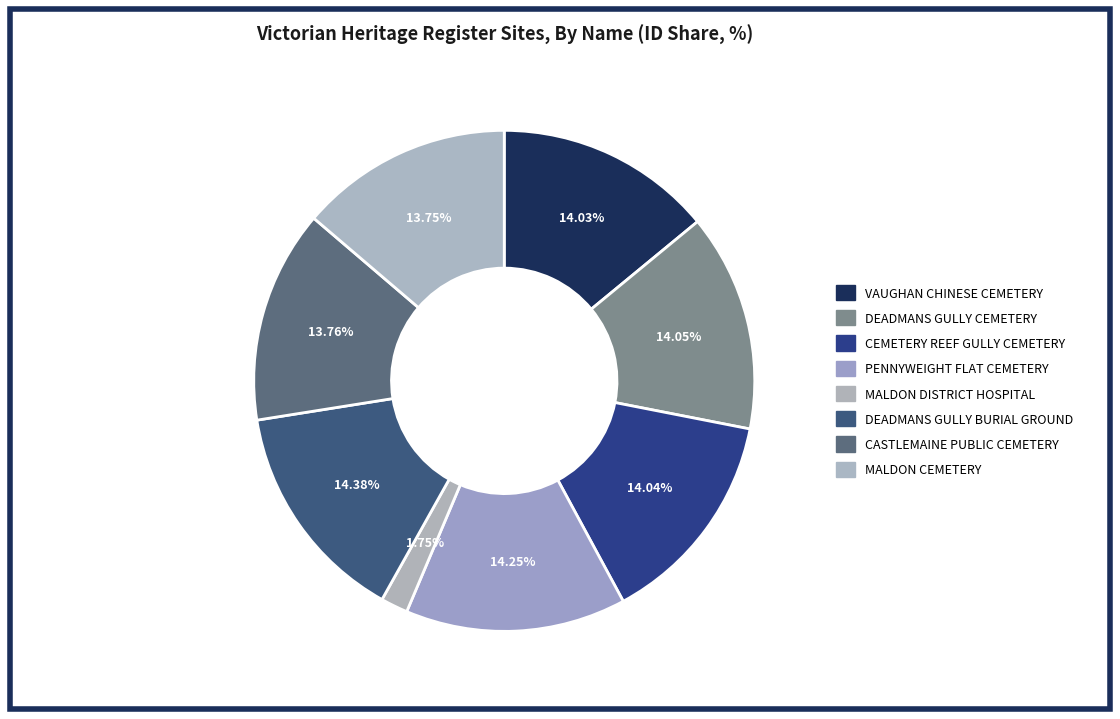

What percentage do VAUGHAN CHINESE CEMETERY and DEADMANS GULLY CEMETERY together represent?

28.1%